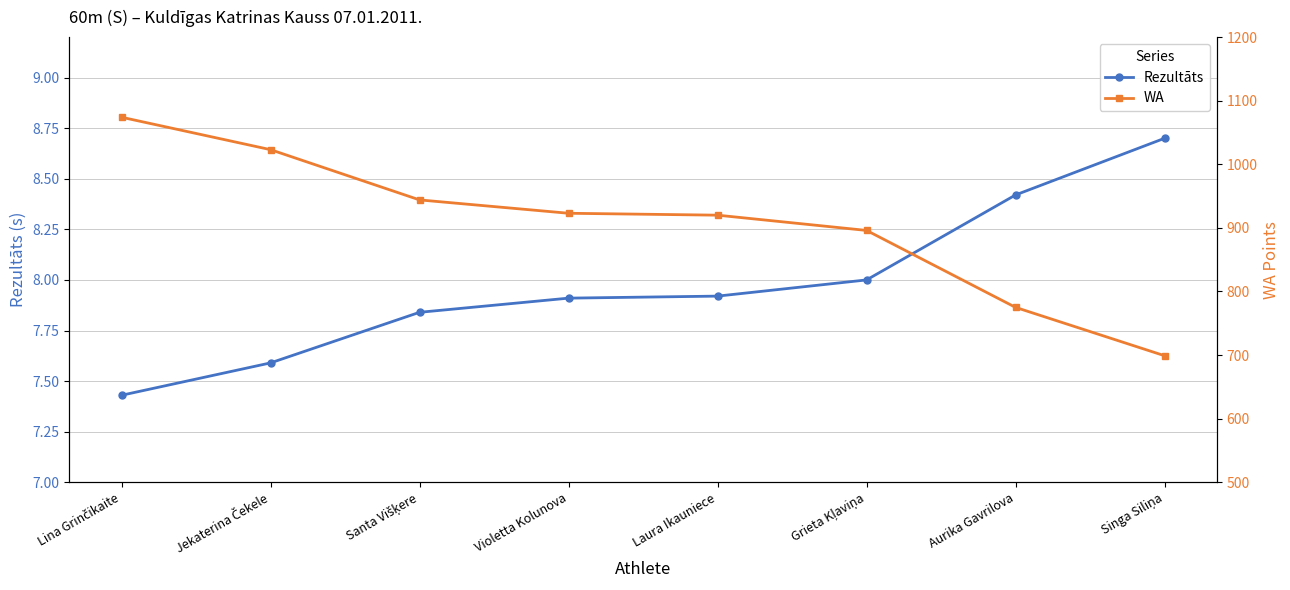

True or false: WA and Rezultāts intersect in this chart.

False